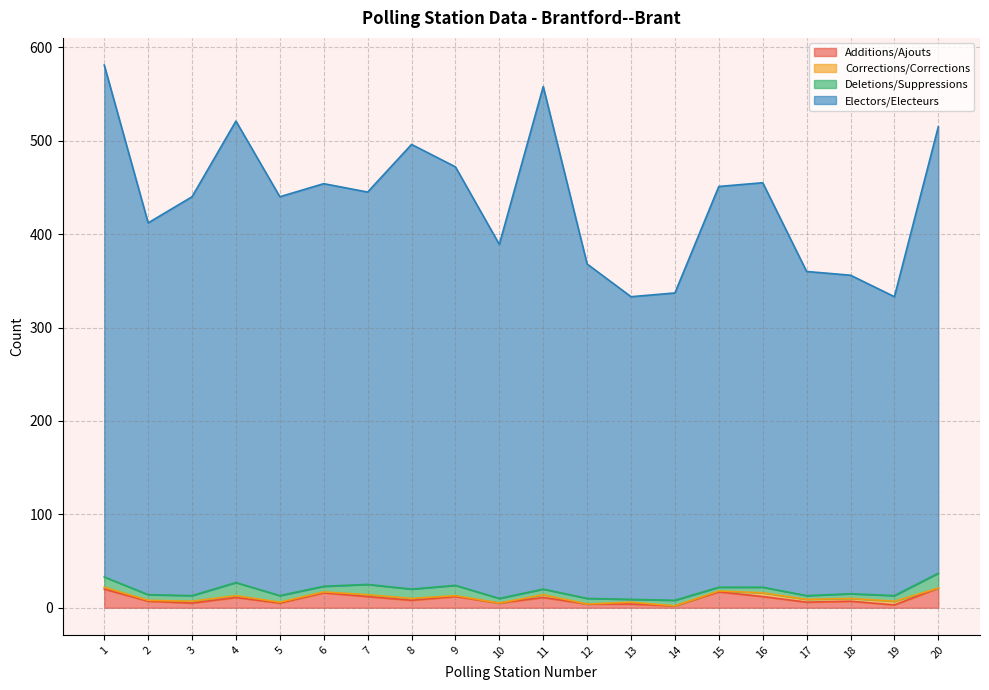

What is the sum of all Electors/Electeurs values?

8716